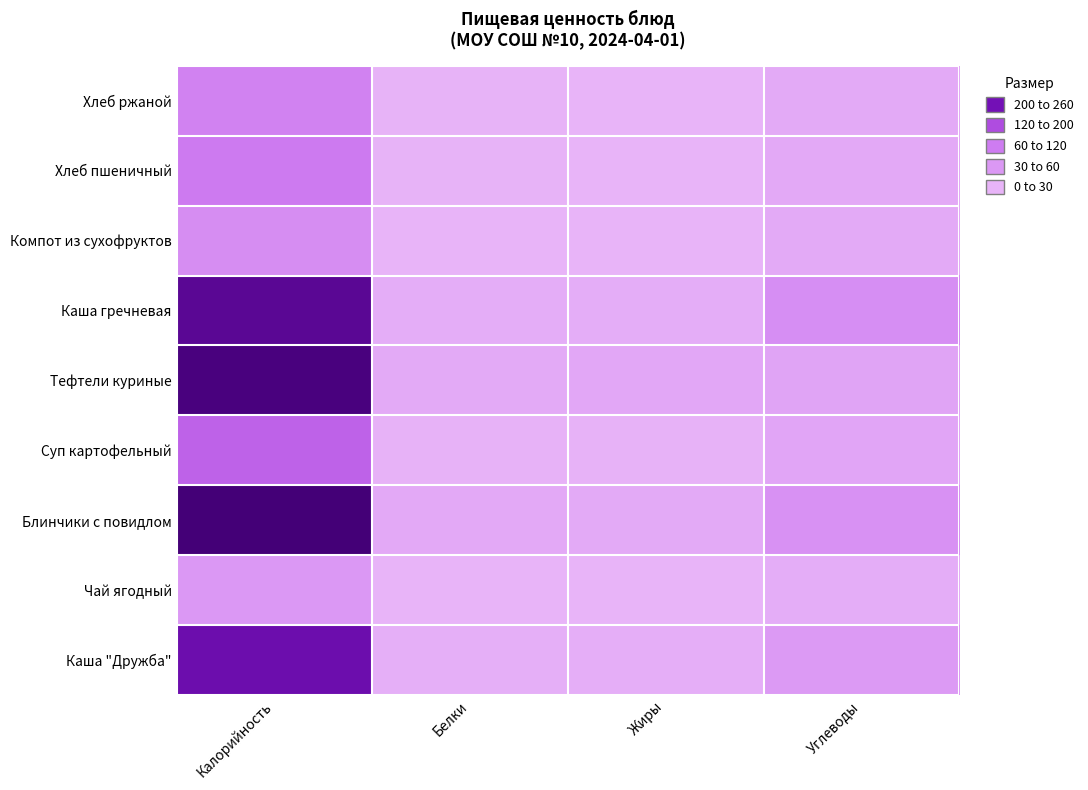

Which has a higher value, Белки or Углеводы?

Углеводы